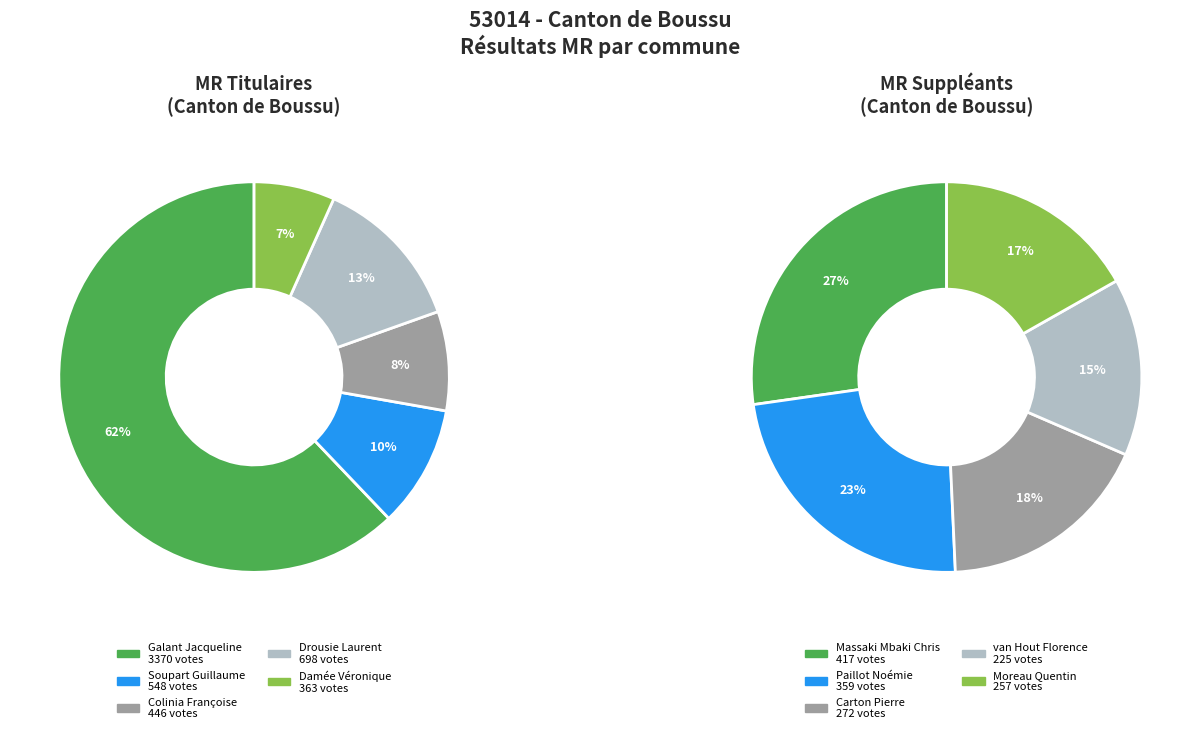

What is the ratio of the value at Damée Véronique to the value at Galant Jacqueline?

0.1